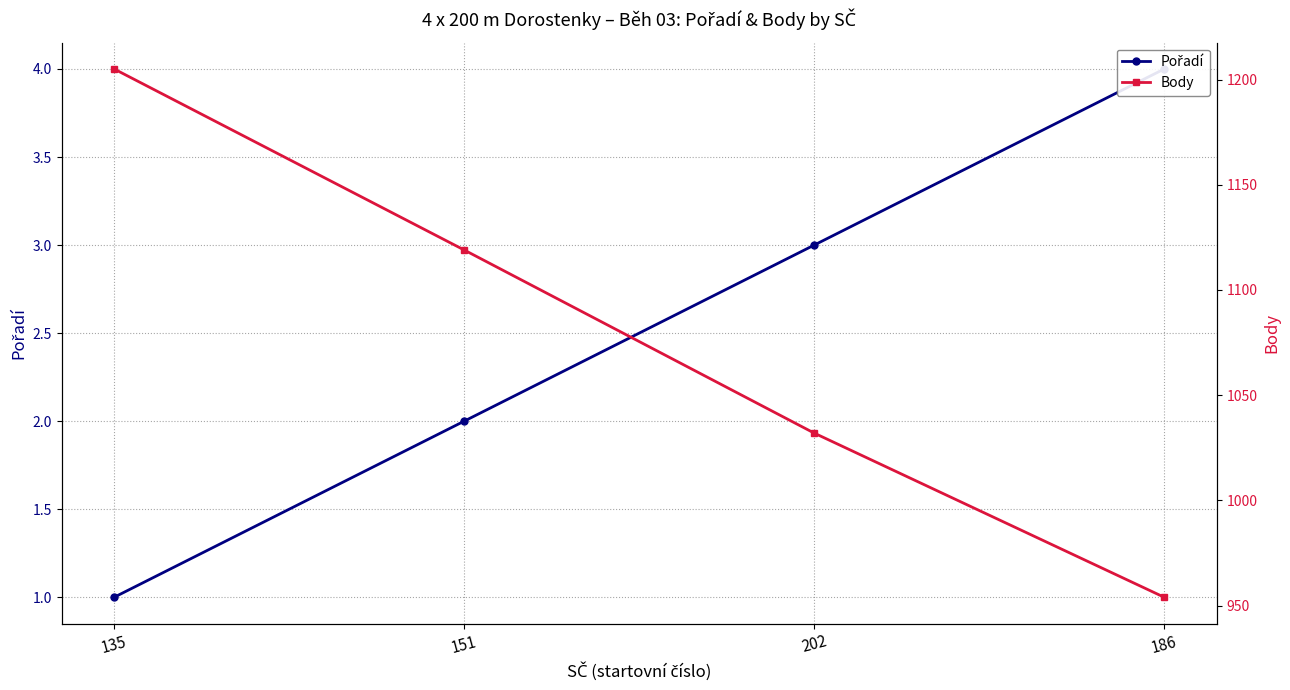

What is the value of the Body point at the 4th from the left?

954